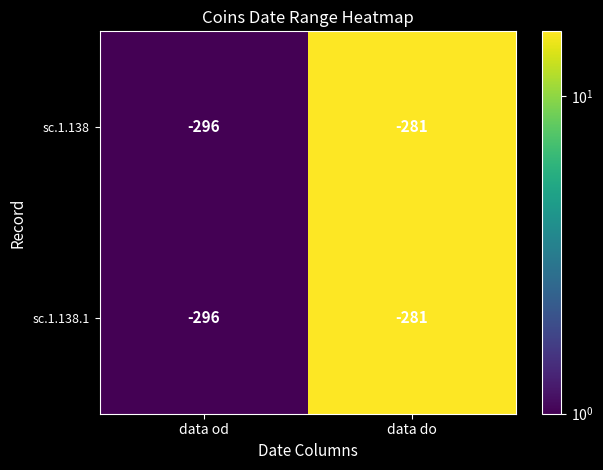

The sc.1.138.1 series shows -281 at data do. True or false?

True